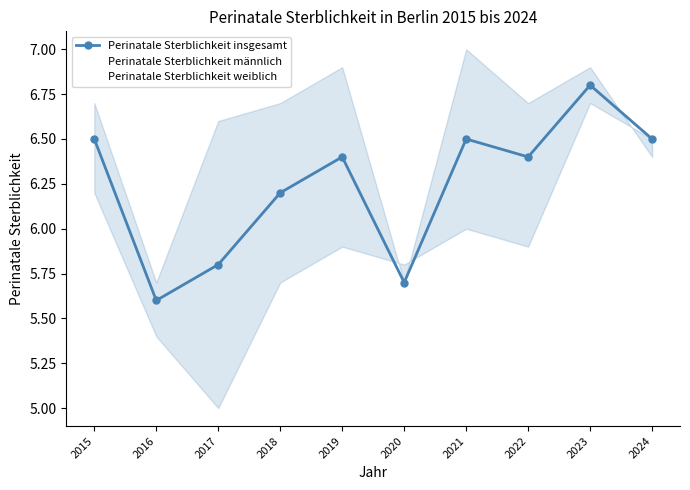

The Perinatale Sterblichkeit männlich series shows 5.7 at 2016. True or false?

True